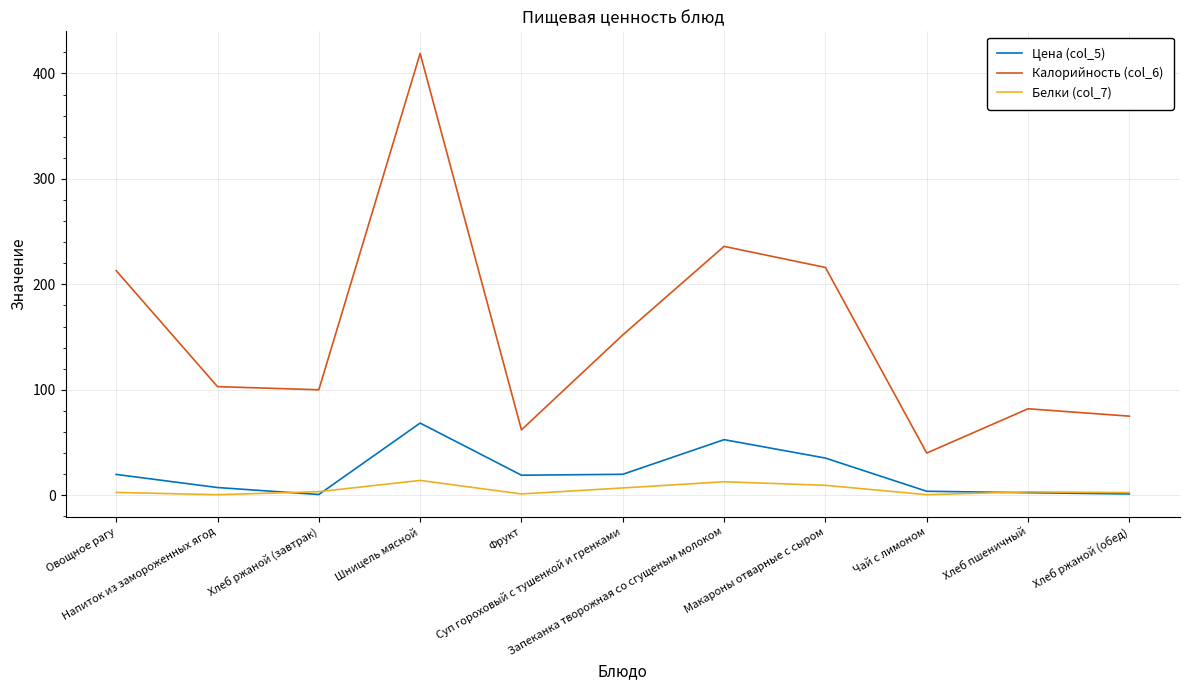

What is the difference between the highest and lowest values at Шницель мясной?

404.9